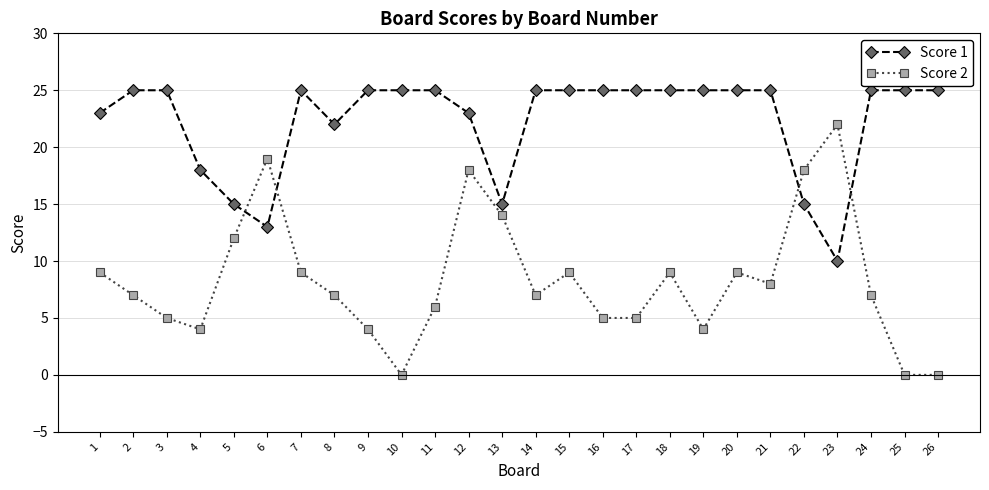

How many distinct data groups are displayed?

2